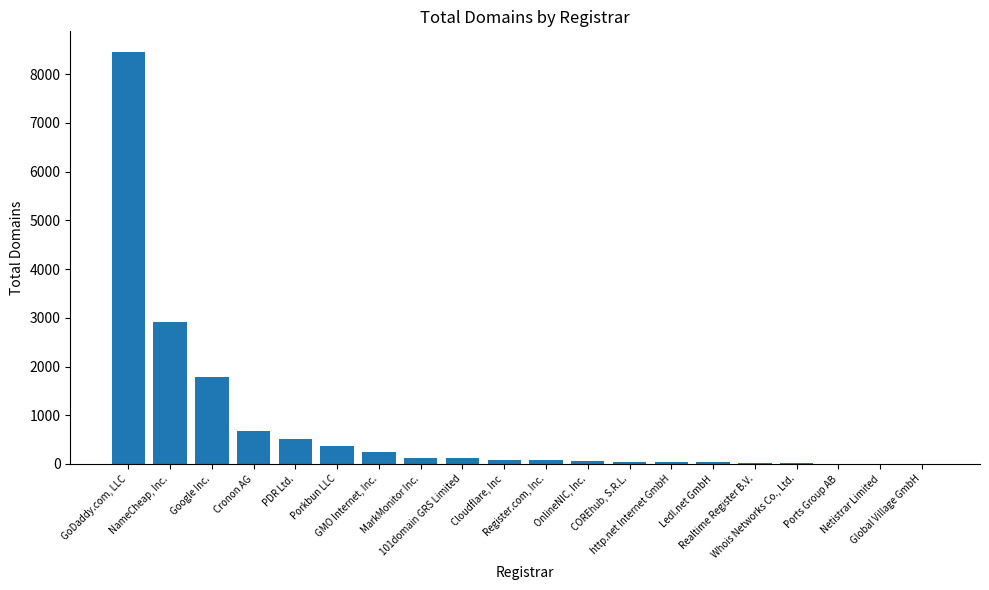

What is the greatest value displayed?

8457